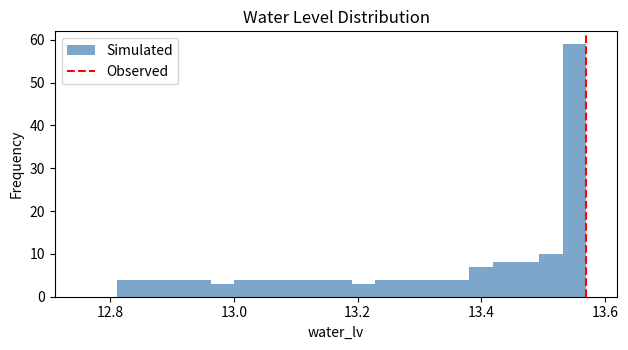

Around what value on the x-axis is the tallest bar? Give the approximate position of its centre, as read against the axis.

13.56